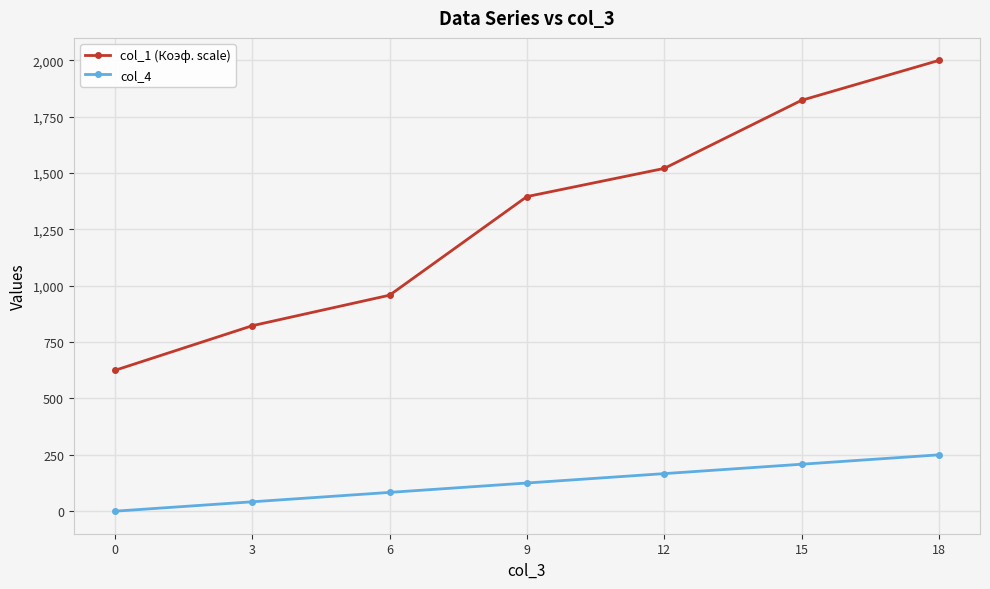

True or false: col_4 has more than 0 points higher than both neighbors.

False